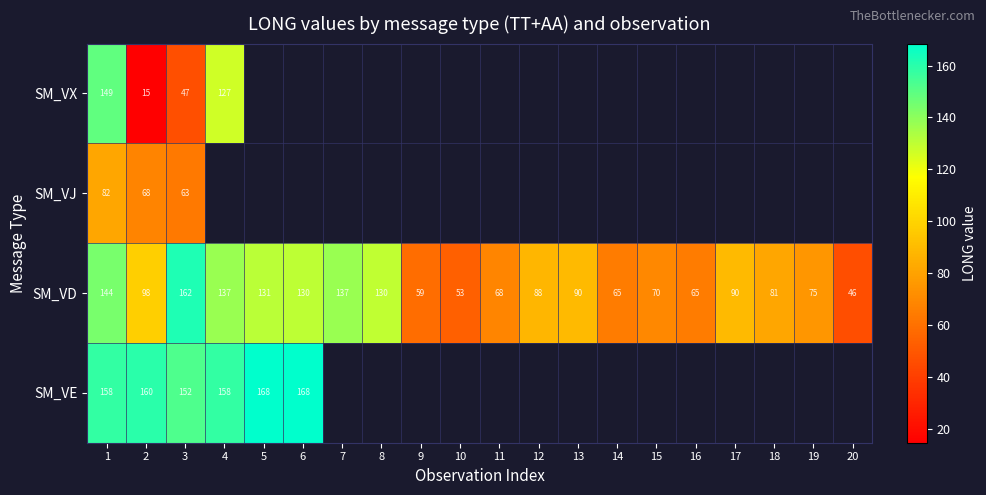

What is the average value of the SM_VD series?

96.0